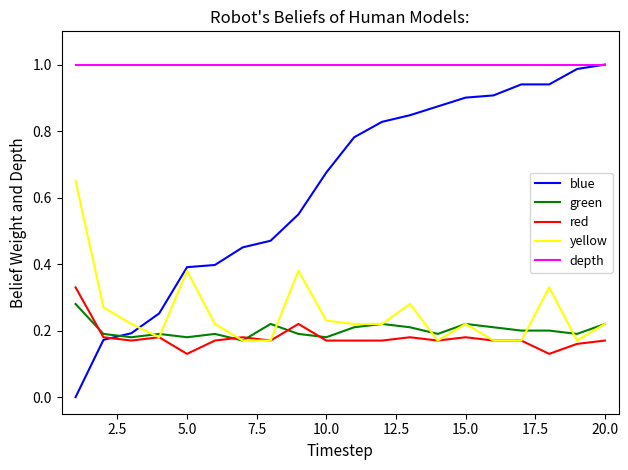

Which series has the largest total across all categories?

depth